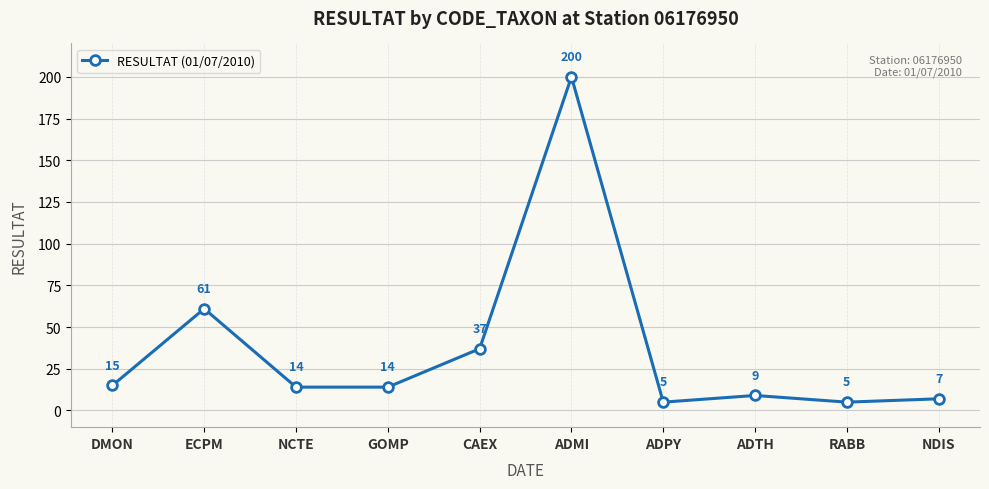

Where is the first local maximum?

ECPM